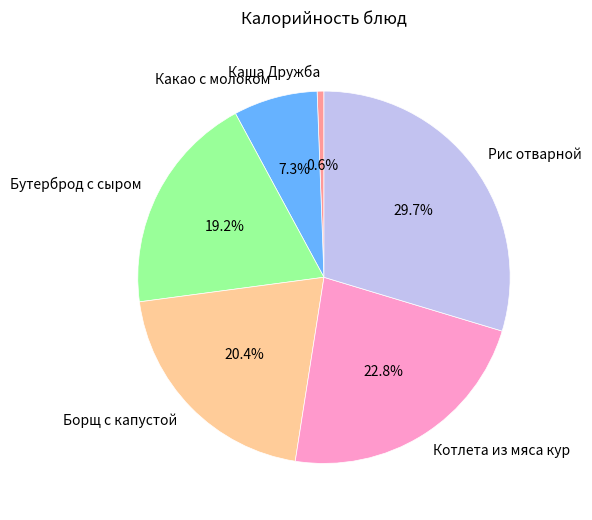

What portion of the pie excludes Котлета из мяса кур?

77.2%